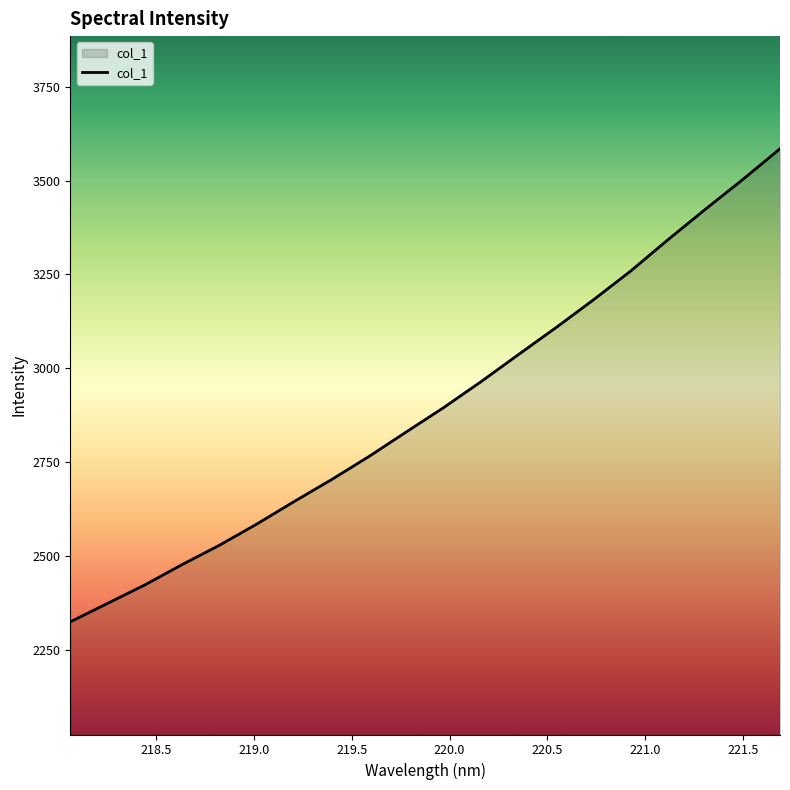

What is the difference between the maximum and minimum values?

1260.2